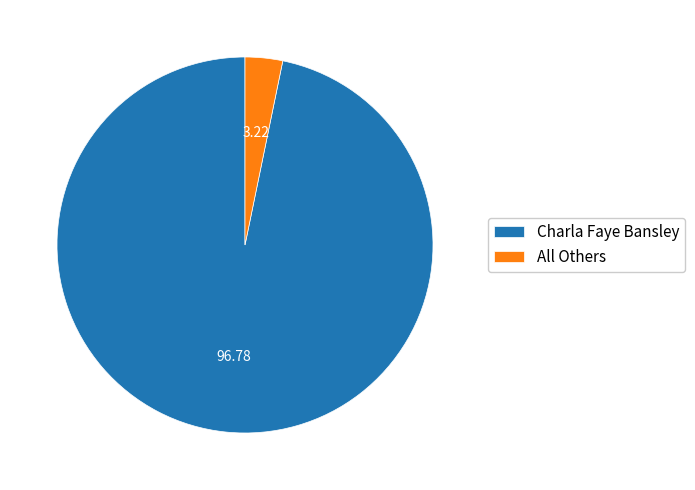

Is there a majority slice in this chart?

Yes